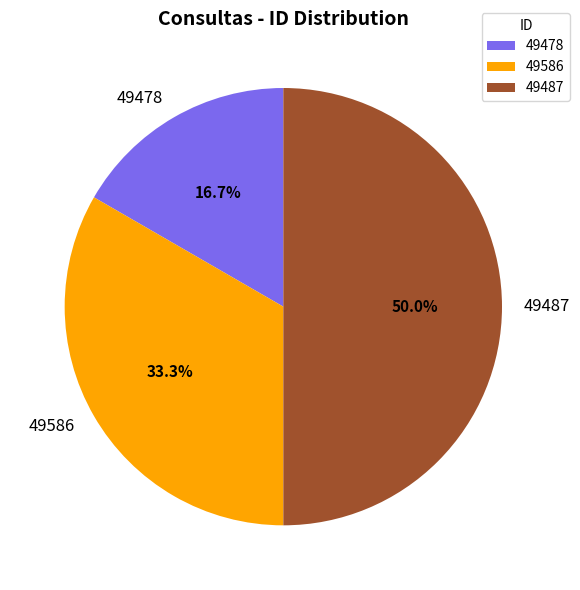

To the nearest percent, what is the difference between the largest and smallest slice percentages?

33%